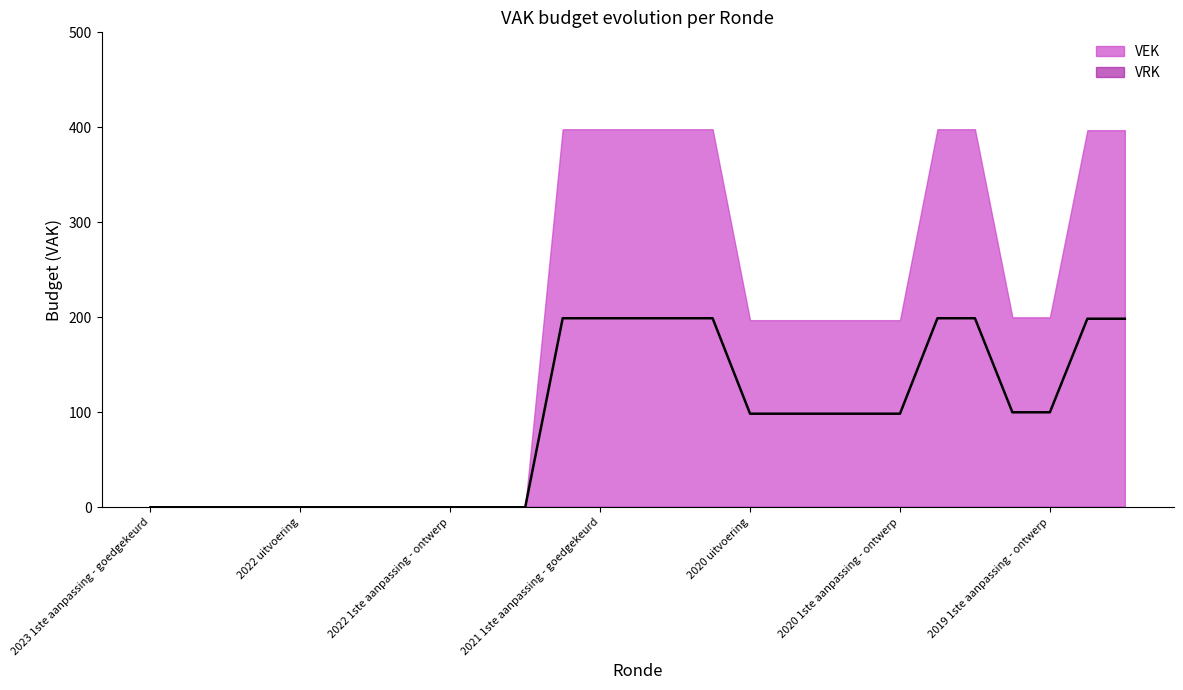

Does the chart display data point markers on the line(s)?

No